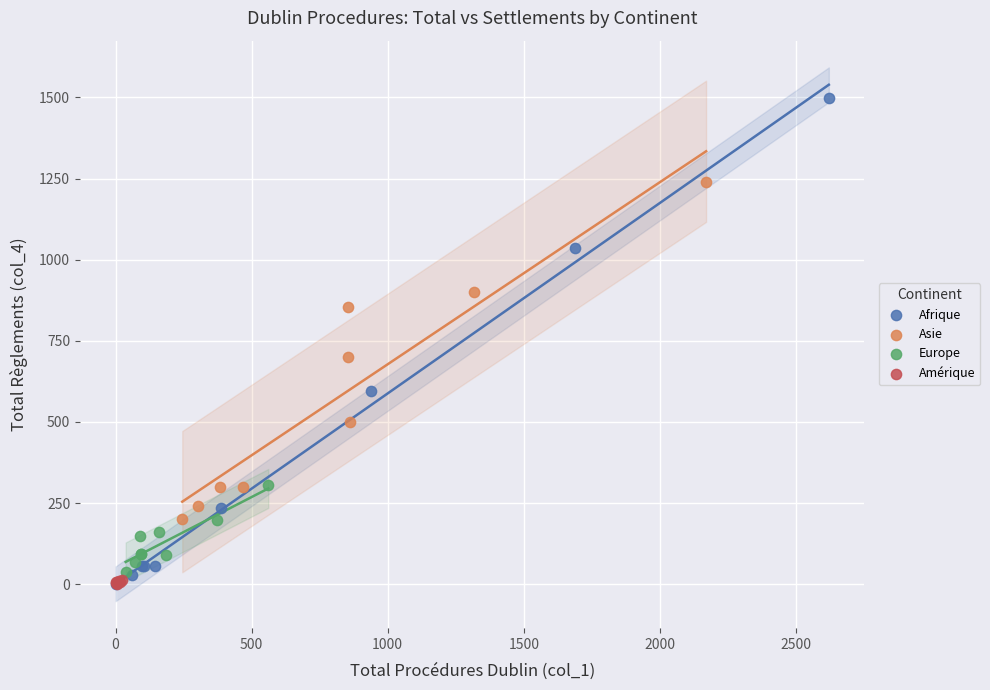

Which series has the widest spread of Y values?

Afrique